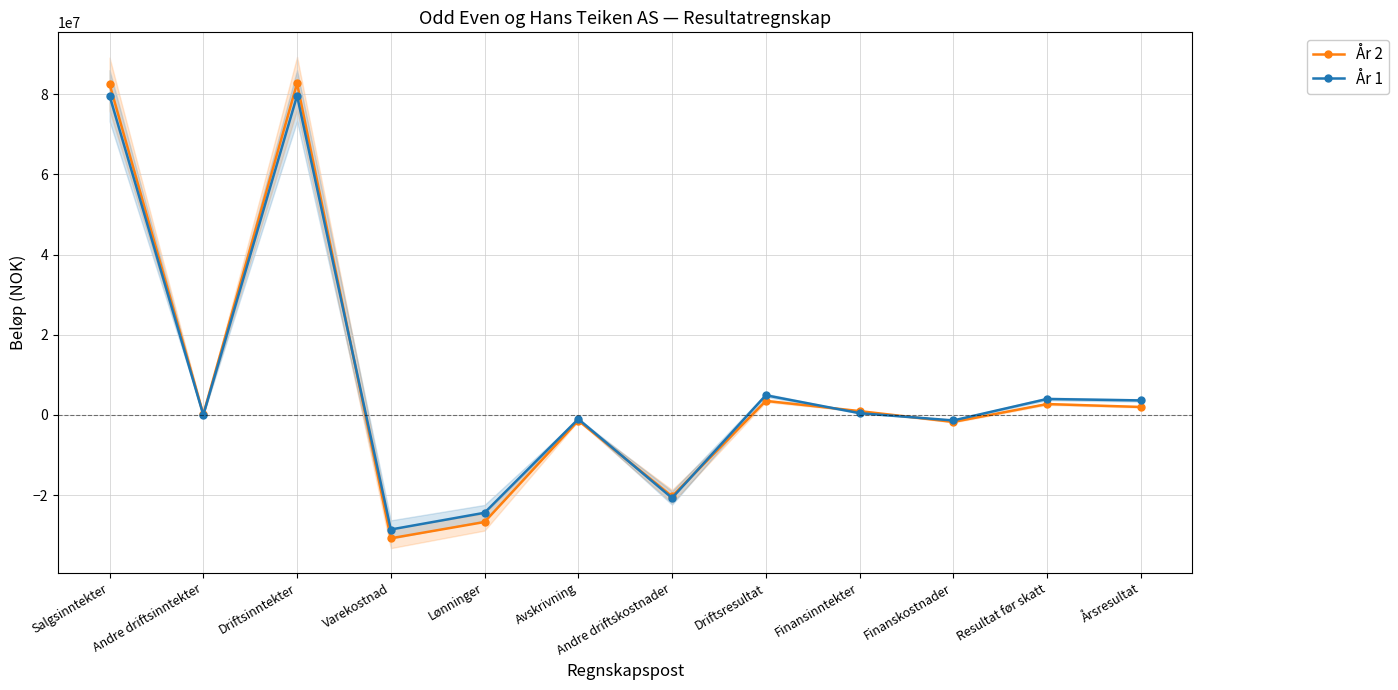

How many lines are shown in the chart?

2